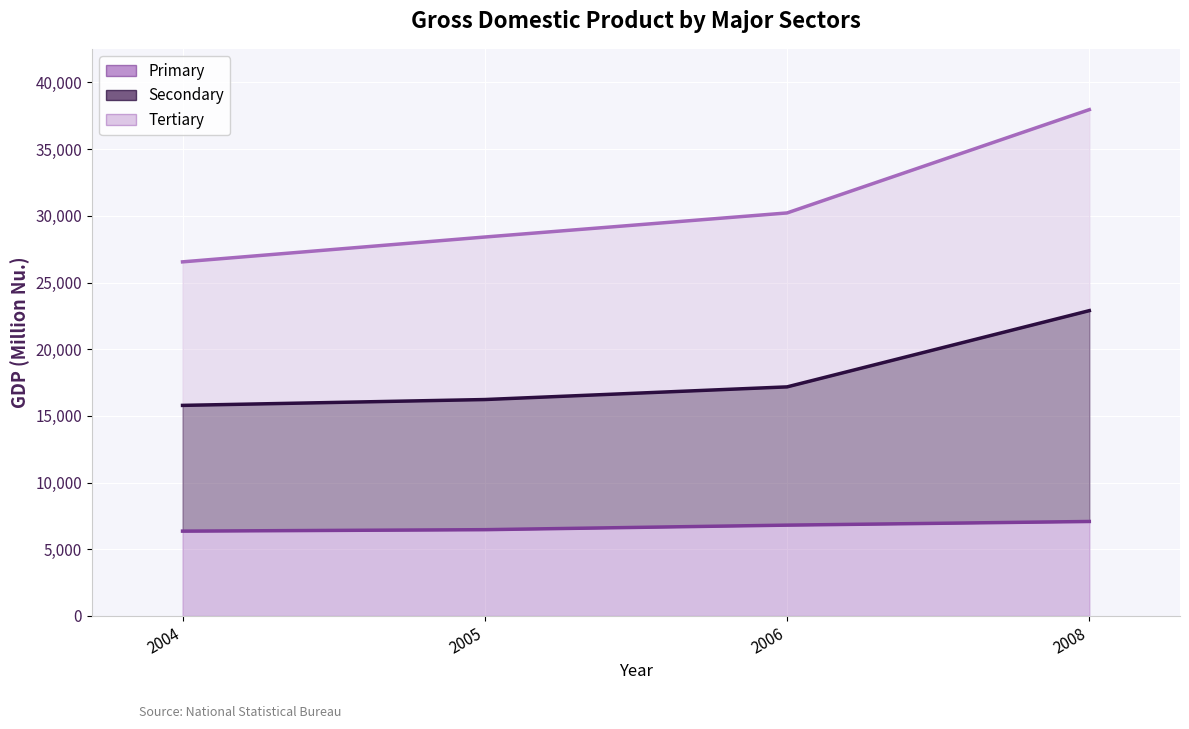

True or false: Tertiary (line) and Primary (line) cross at least once.

False